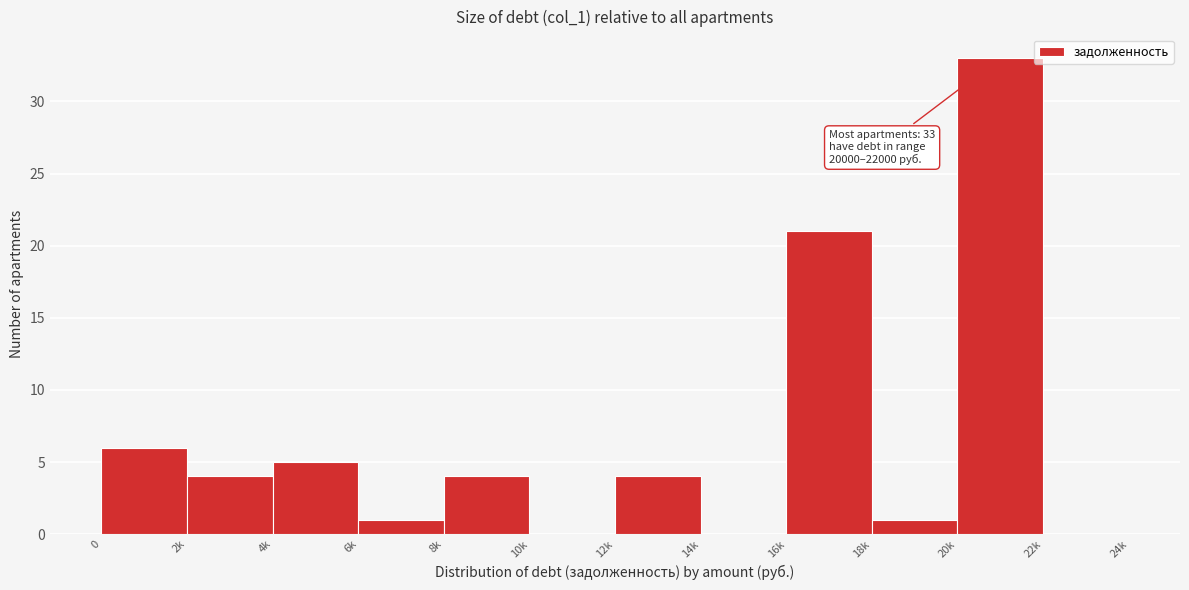

Reading left to right, extract all data points from this chart.

0=6	2k=4	4k=5	6k=1	8k=4	10k=0	12k=4	14k=0	16k=21	18k=1	20k=33	22k=0